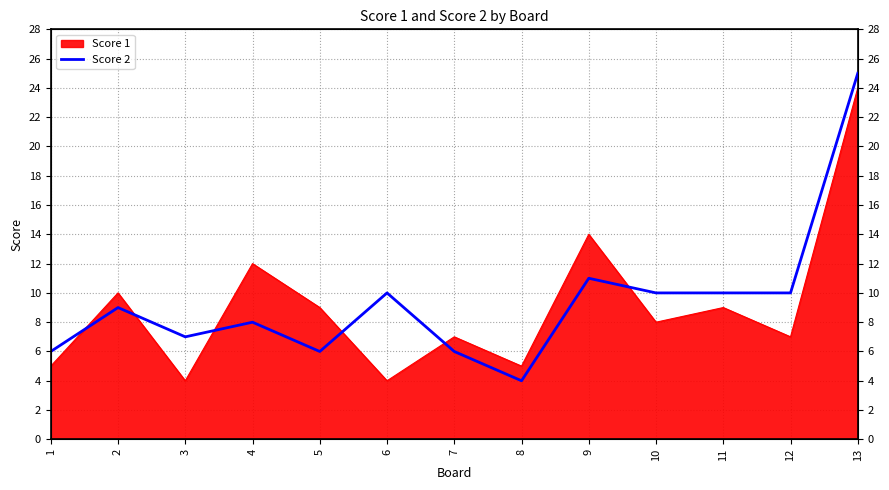

At which category does the chart reach its peak across all series?

13